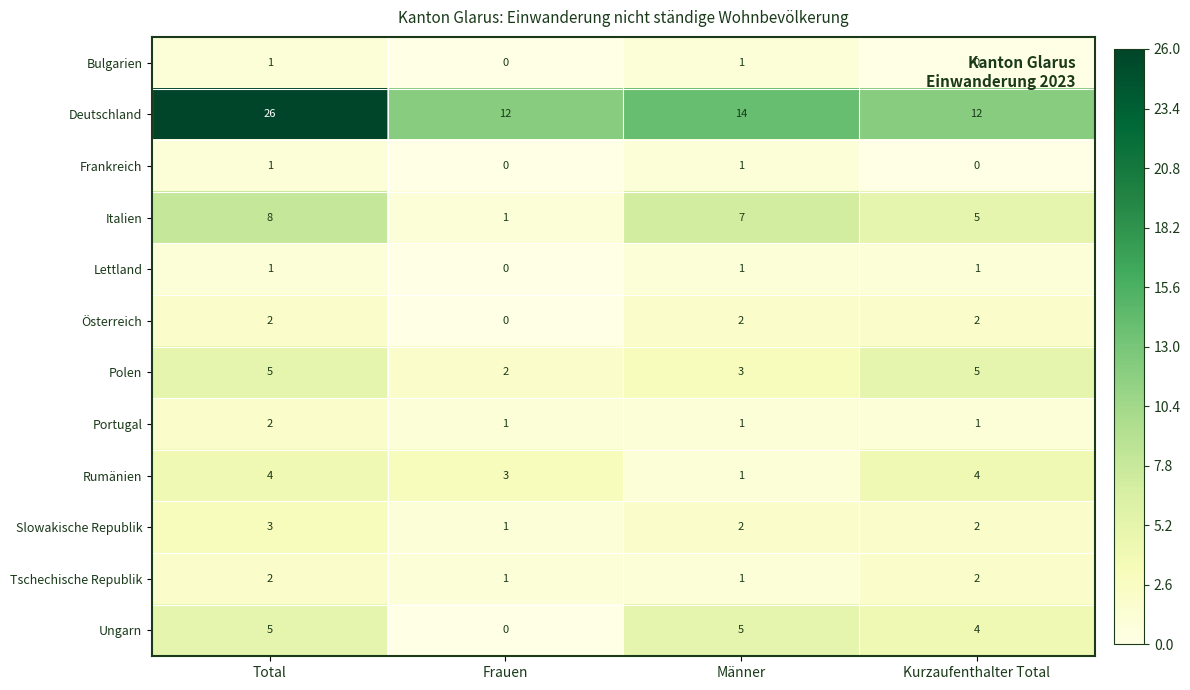

True or false: Slowakische Republik has a value of 3 at Total.

True